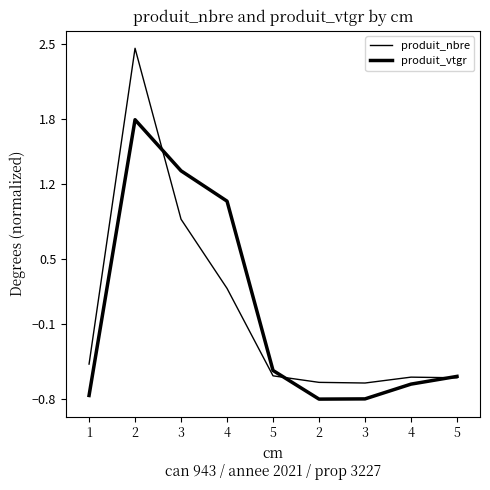

What is the difference between the highest and lowest values at 3?

0.5